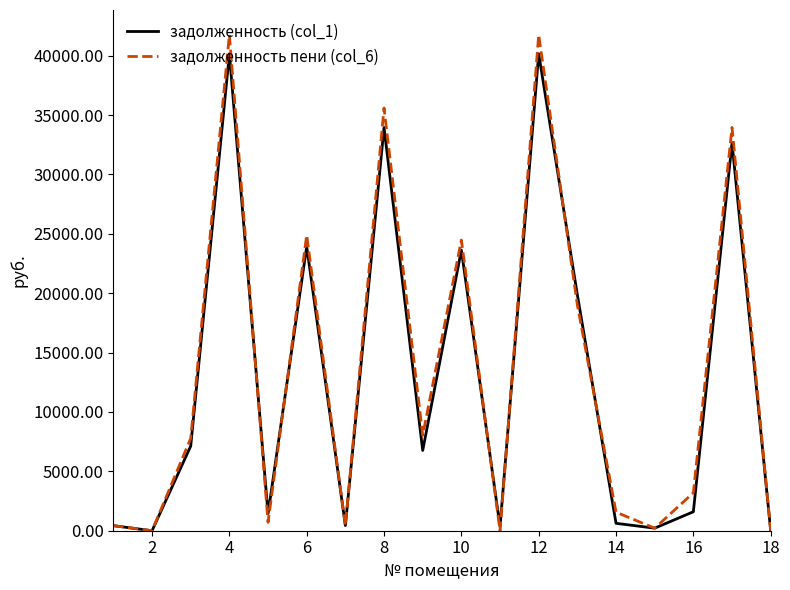

What is the highest value of the задолженность пени (col_6) series?

41759.1